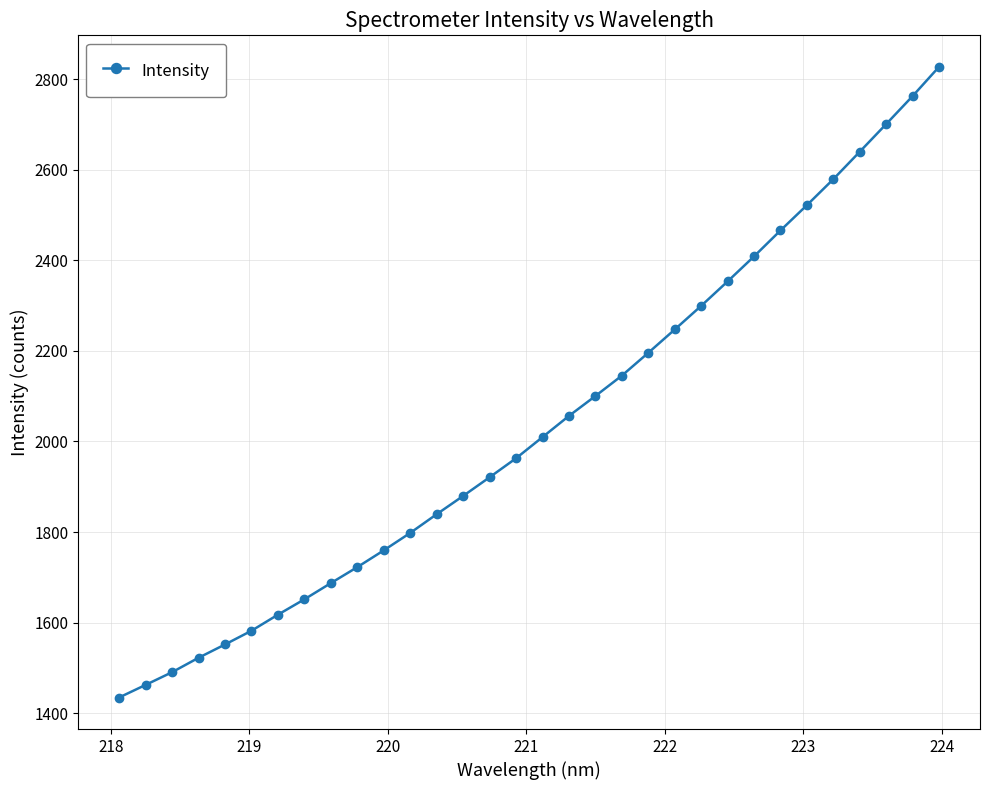

Count the number of categories in the chart.

32